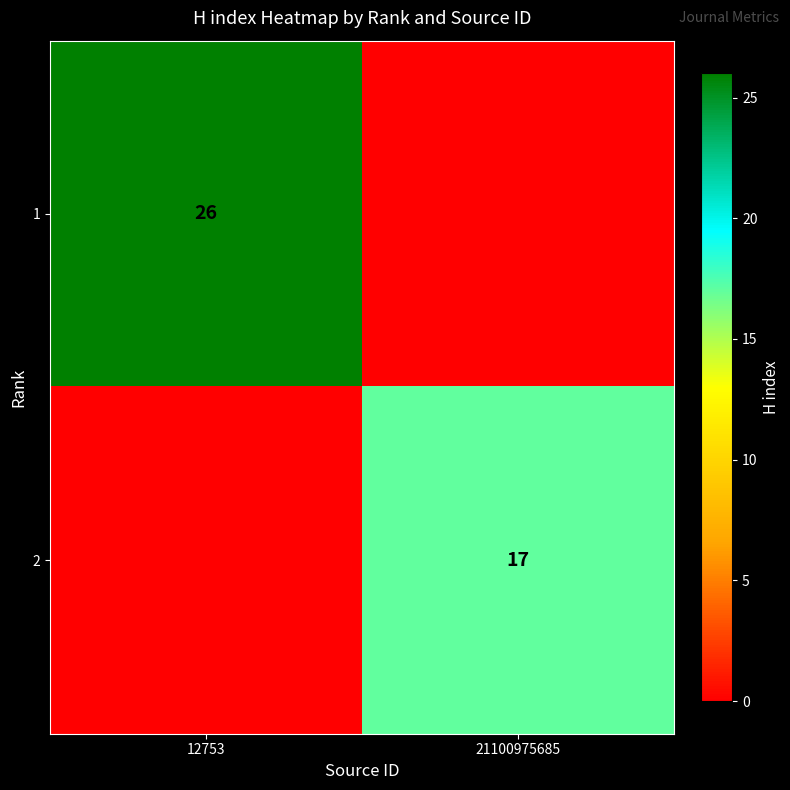

Is the value of 1 at 12753 greater than the value of 2 at 21100975685?

Yes